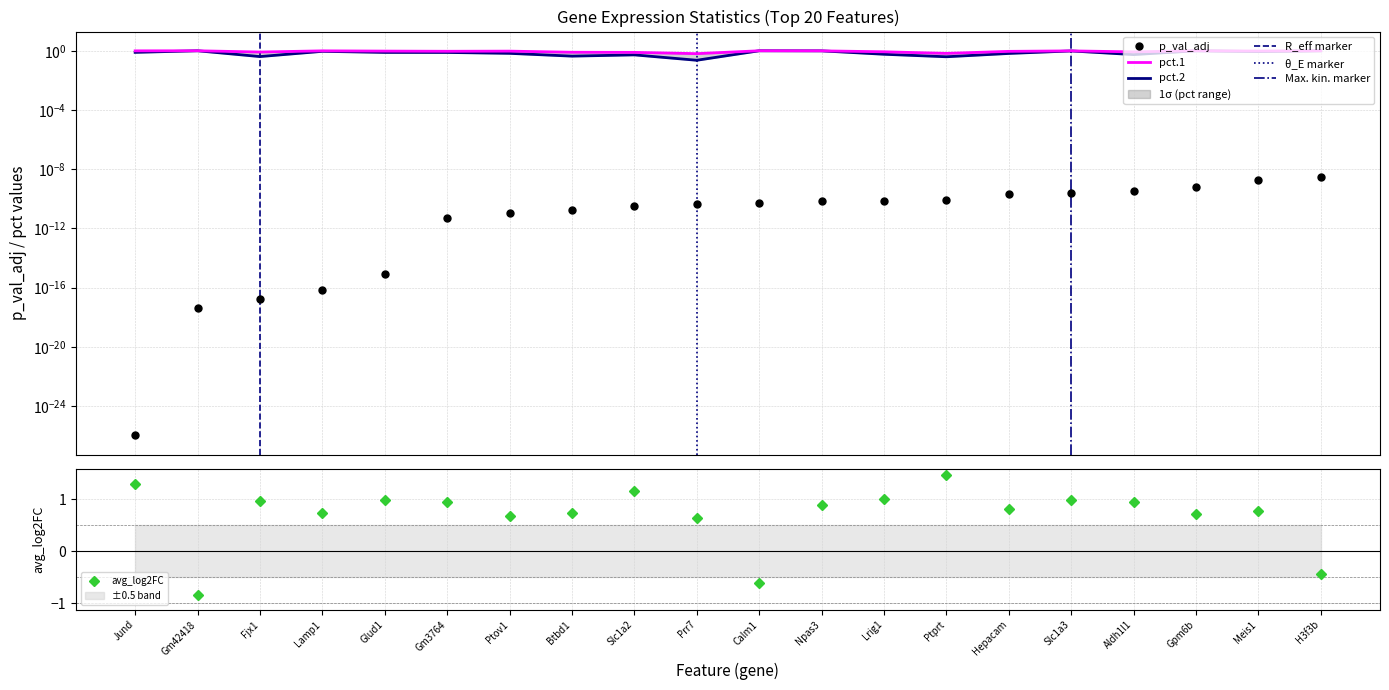

At which label does avg_log2FC reach its minimum?

Gm42418